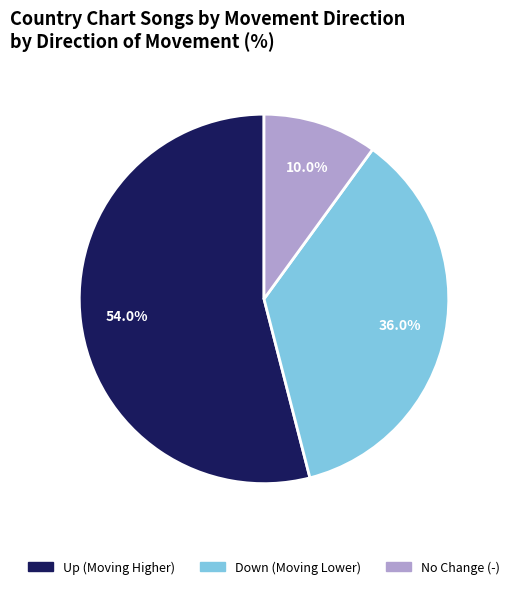

Does any single category account for the majority?

Yes